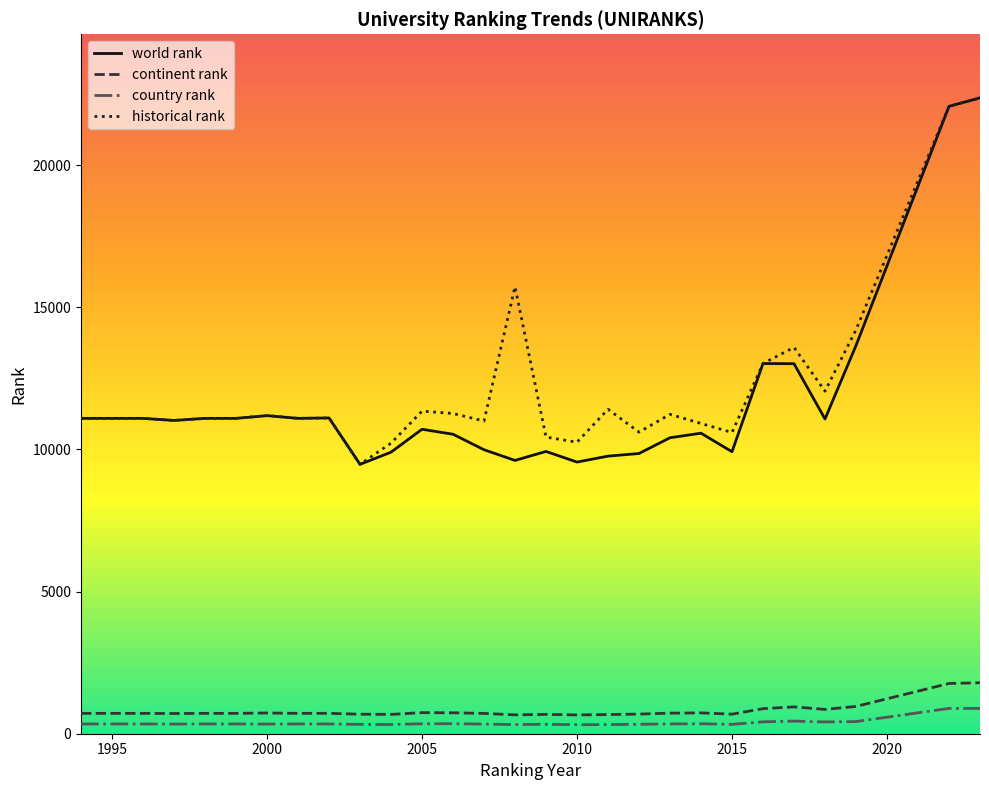

What is the average value of the continent rank series?

811.6